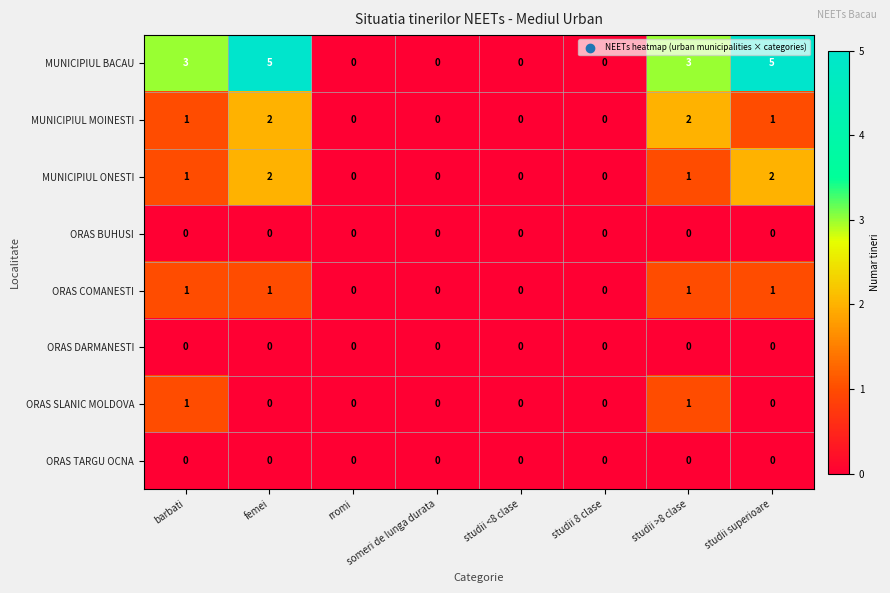

At how many categories does at least one series exceed 2?

4